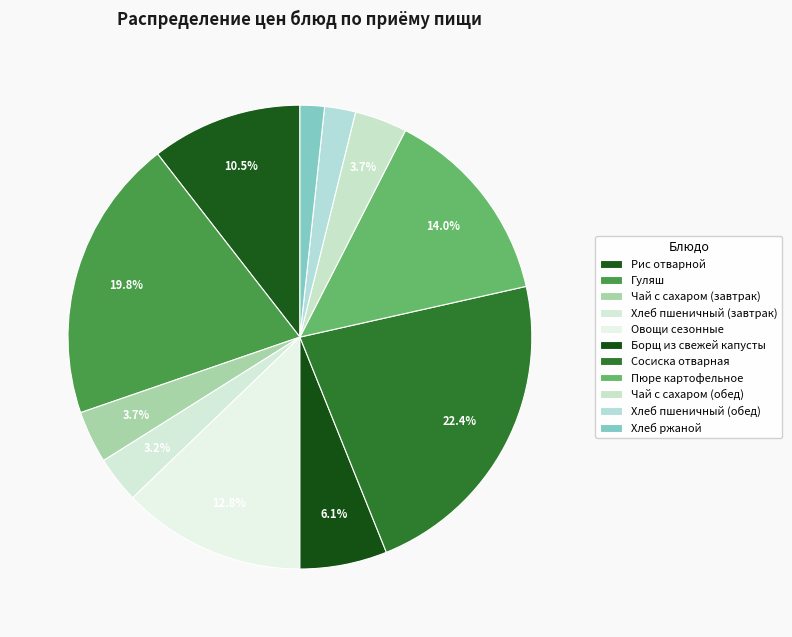

To the nearest percent, what is the difference between the largest and smallest slice percentages?

21%